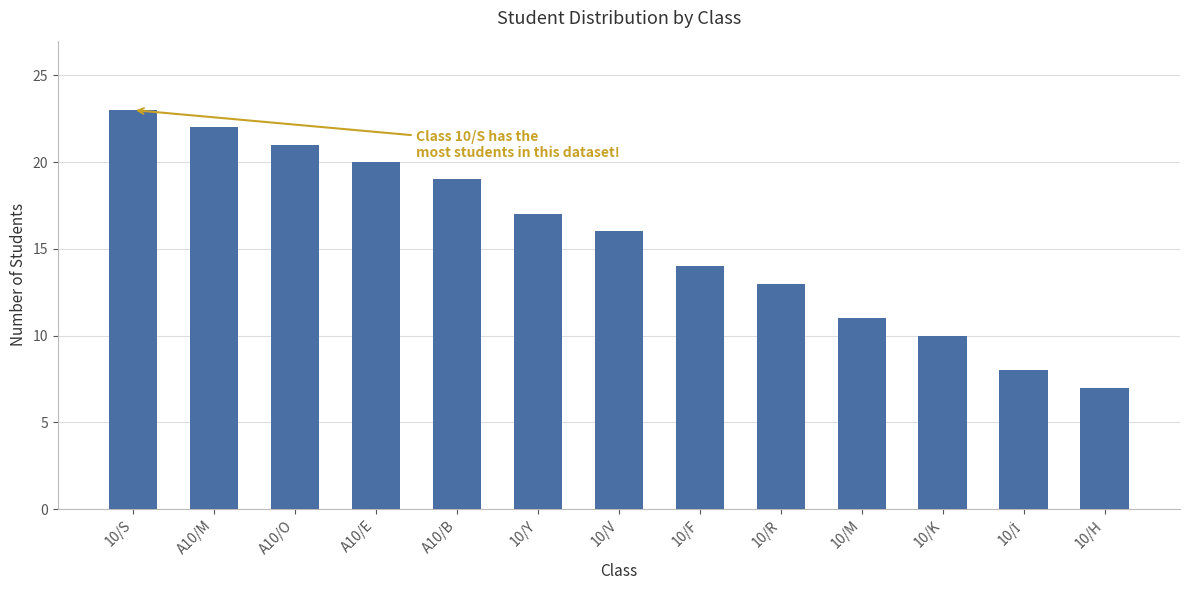

Between A10/O and 10/V, which is larger?

A10/O